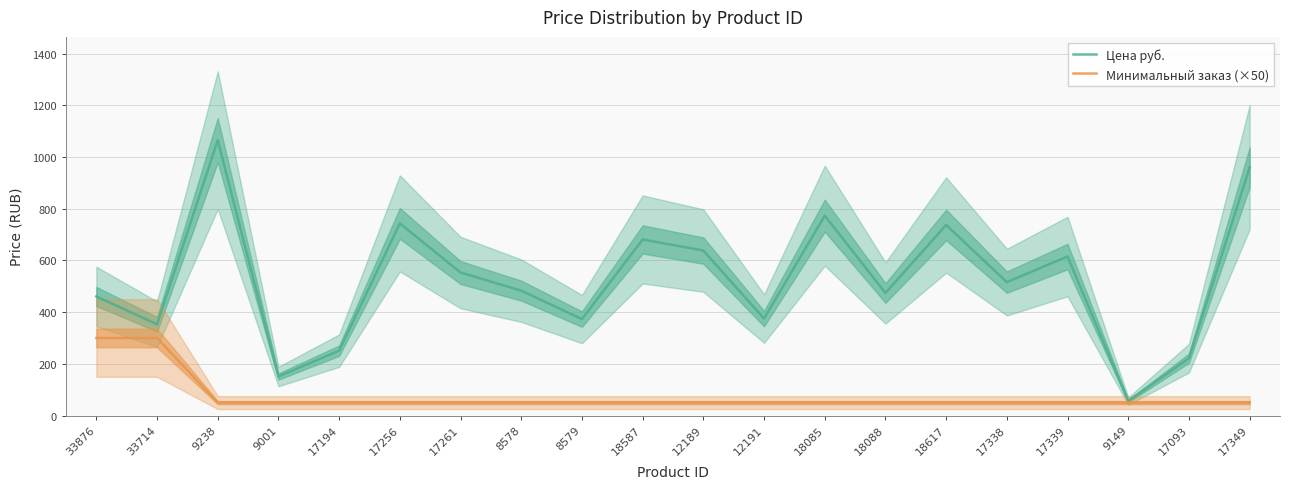

What is the label of the 2nd point from the right?

17093